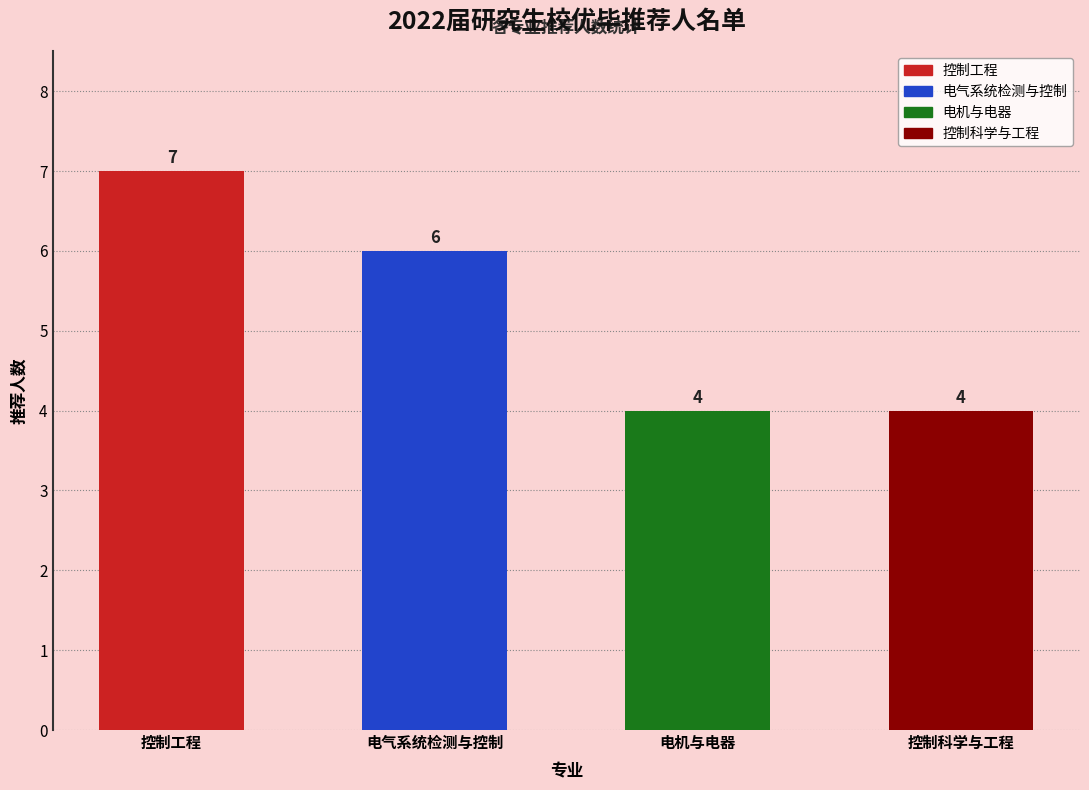

What is the greatest value displayed?

7